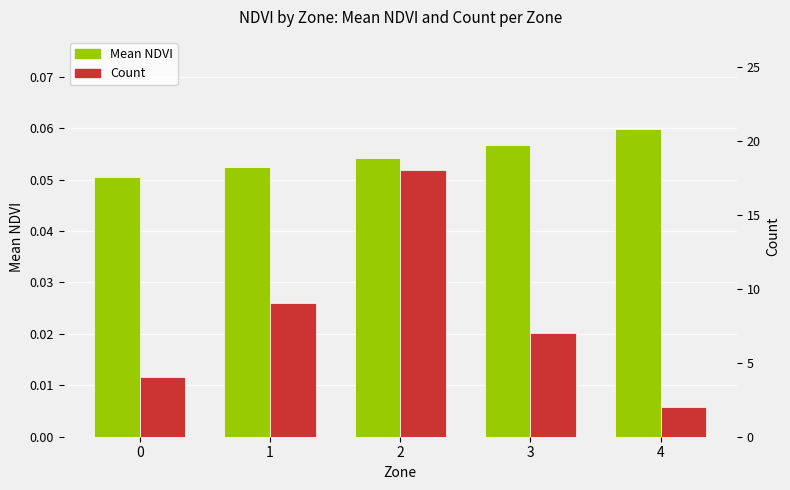

What is the value of the Mean NDVI bar at the 3rd from the left?

0.1